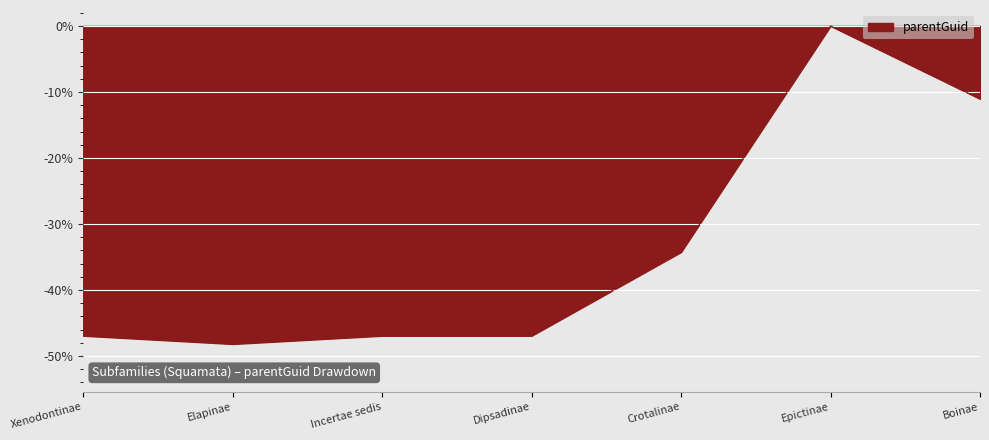

Which has a higher value, Crotalinae or Incertae sedis?

Crotalinae